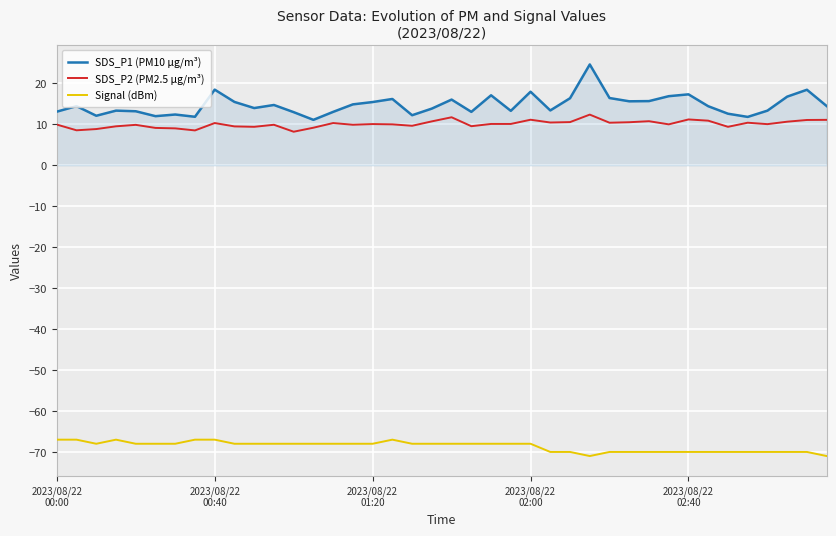

Which series has the largest total across all categories?

SDS_P1 (PM10 µg/m³)